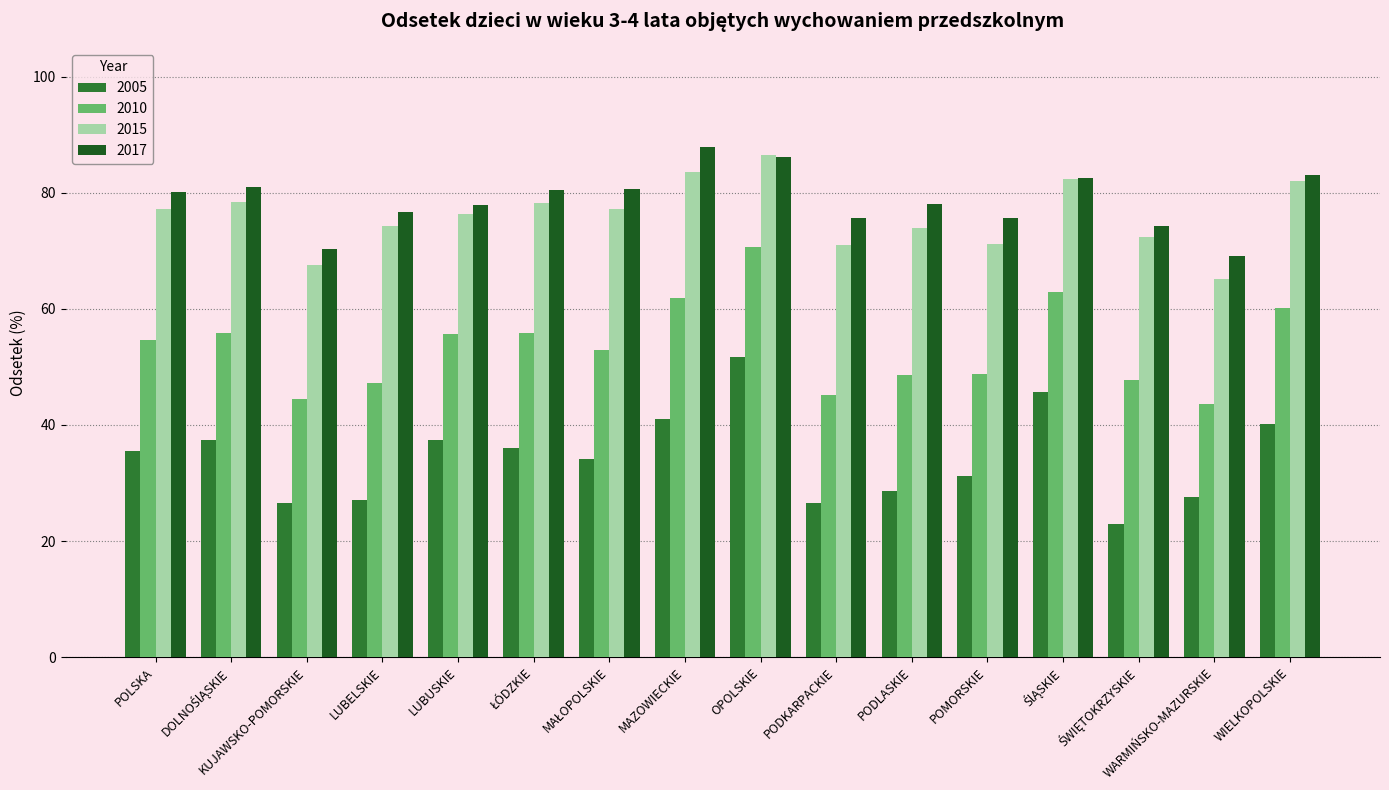

What is the minimum value for 2005?

22.9